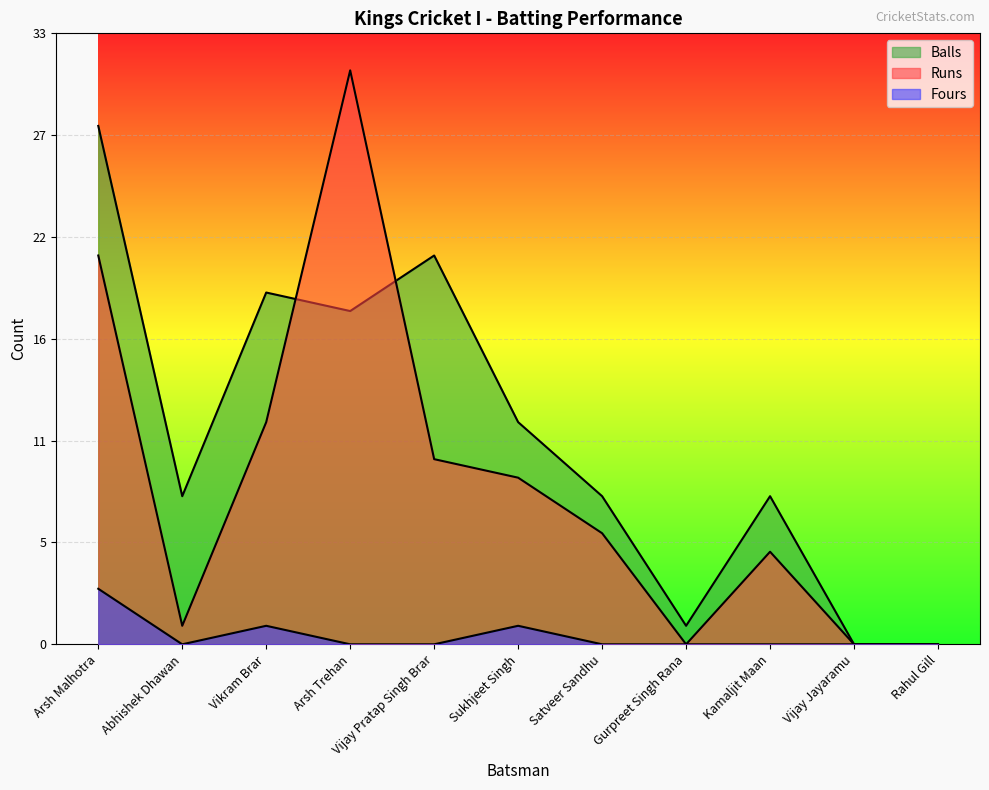

Reading right to left, list all the values displayed in this chart.

Runs: 0	0	5	0	6	9	10	31	12	1	21
Balls: 0	0	8	1	8	12	21	18	19	8	28
Fours: 0	0	0	0	0	1	0	0	1	0	3